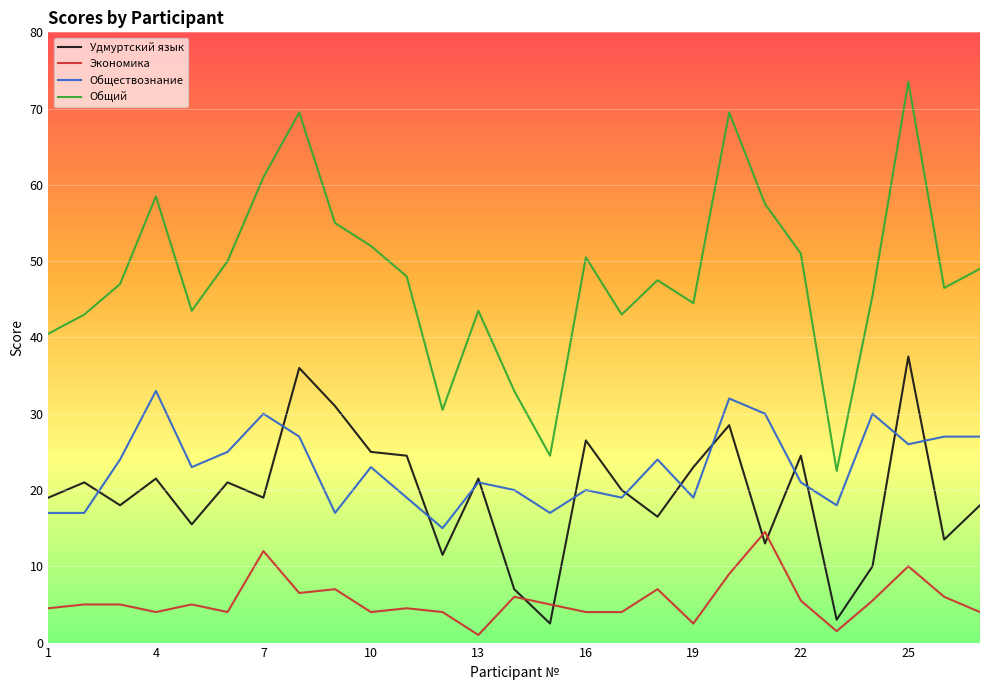

True or false: Удмуртский язык and Общий cross at least once.

False